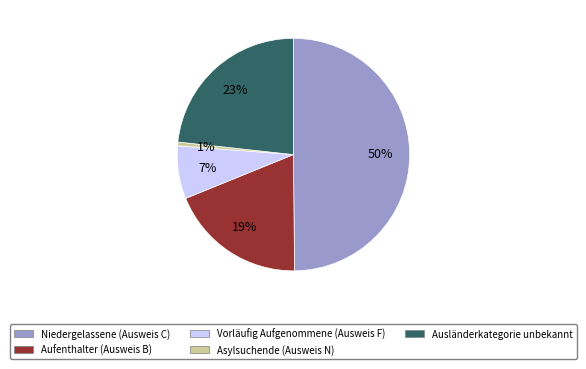

How many segments does this pie chart have?

5